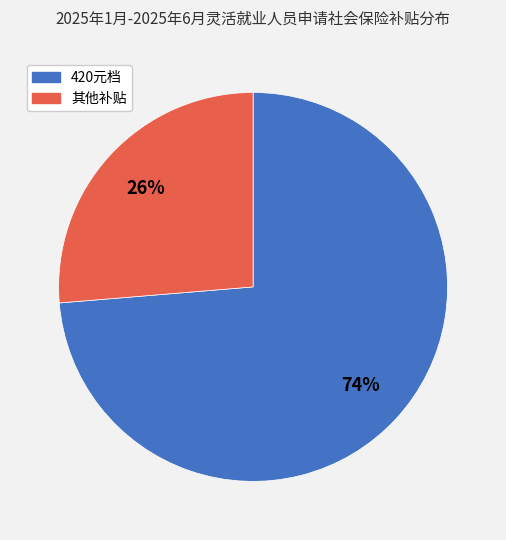

To the nearest percent, what is the average slice percentage?

50%